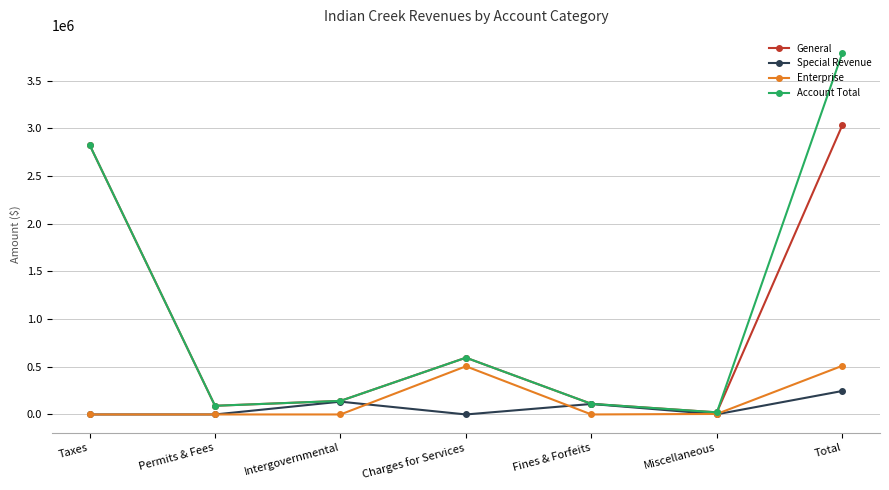

List the series in order of their peak value, lowest first.

Special Revenue, Enterprise, General, Account Total